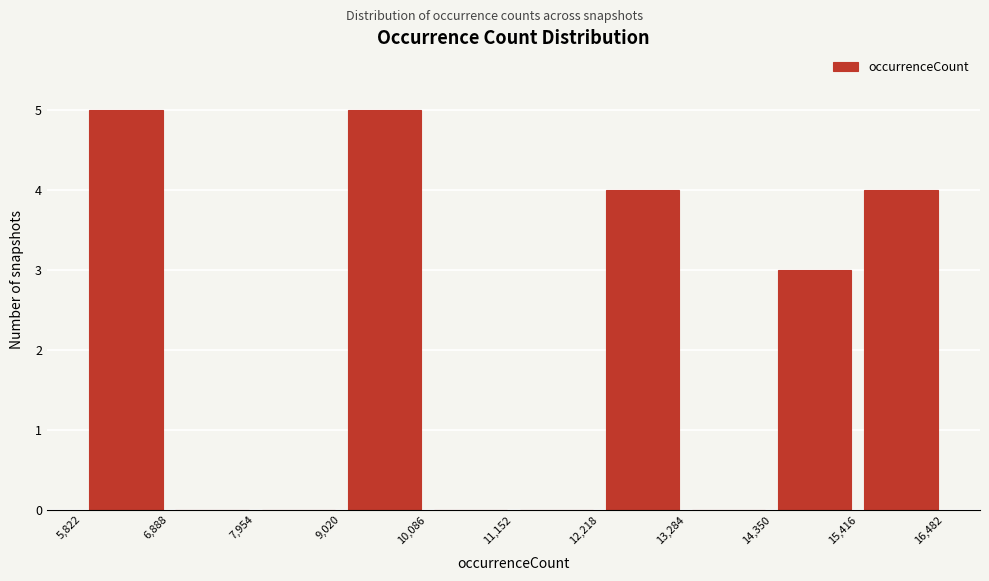

How tall is the bar that spans 14,350 to 15,416 on the x-axis? The values are not printed on the chart, so give them approximately, as read against the axis.

3